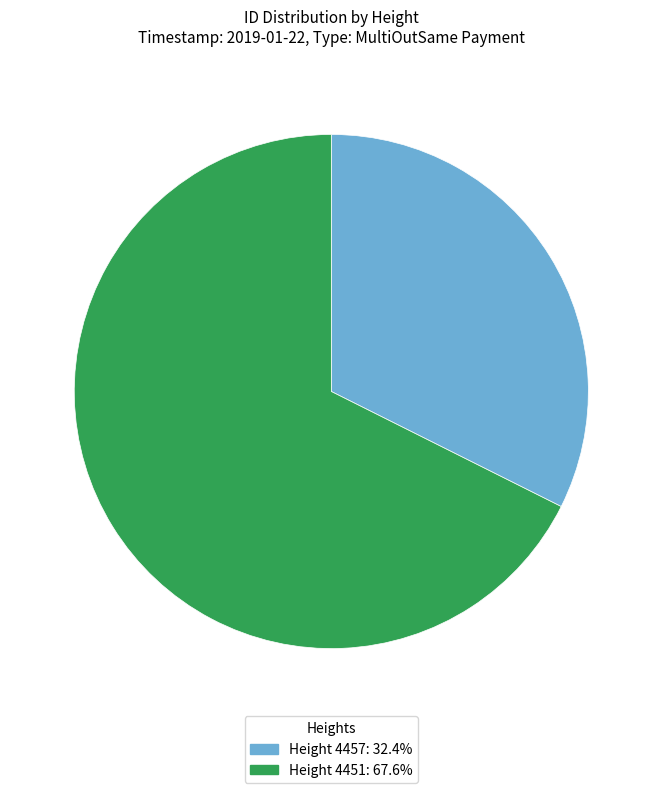

Is the sum of Height 4457: 32.4% and Height 4451: 67.6% greater than half?

Yes